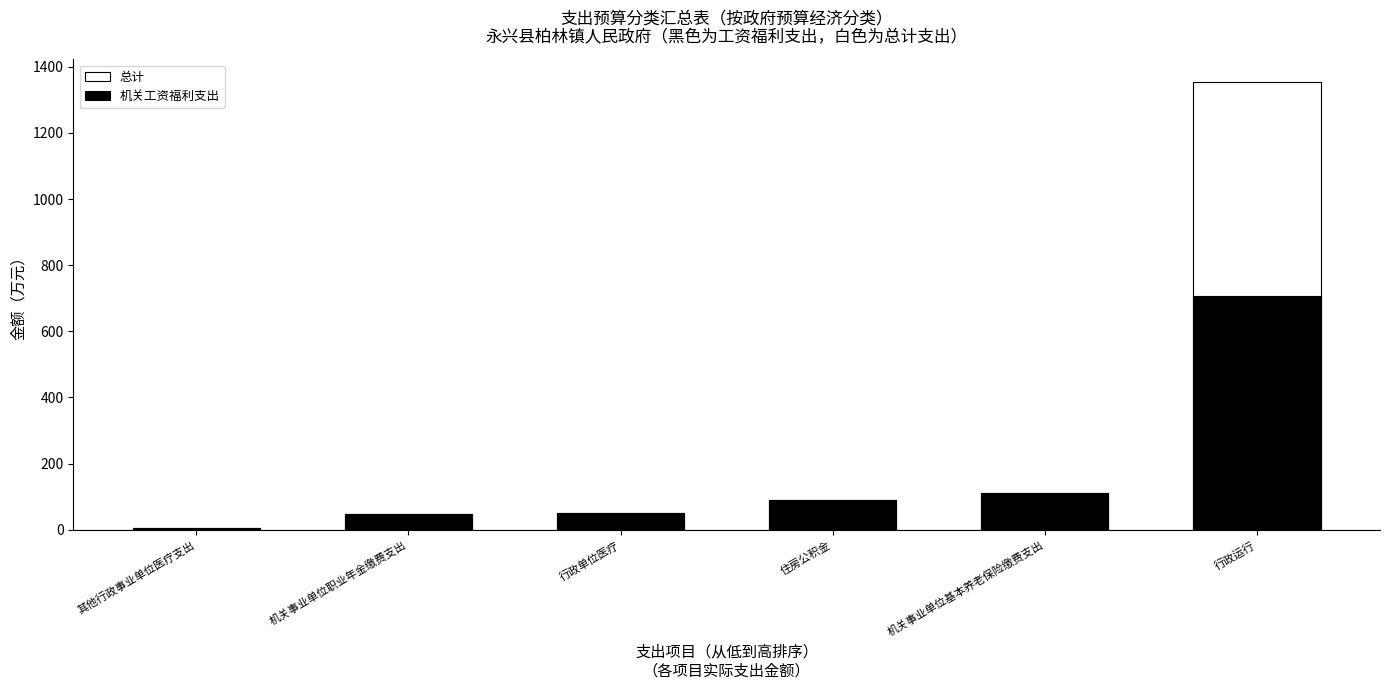

What is the sum of all 总计 values?

1658.1